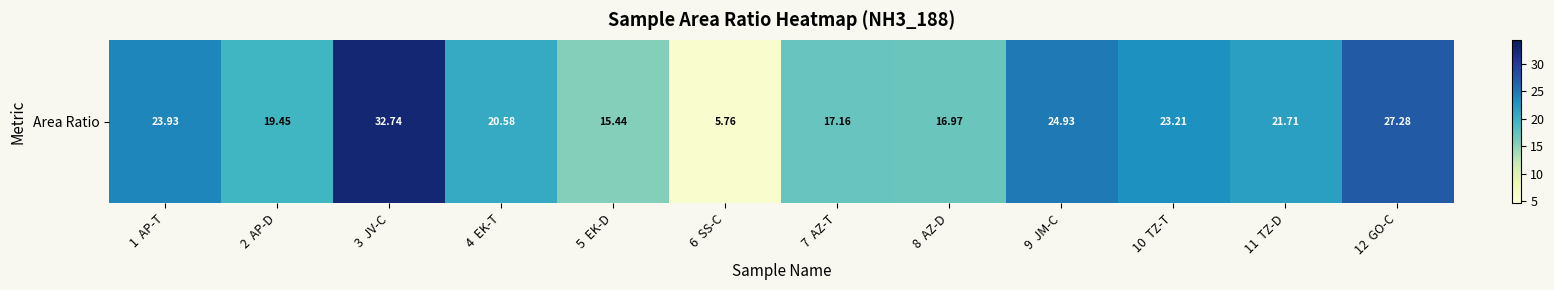

At which category does the chart reach its peak across all series?

3  JV-C